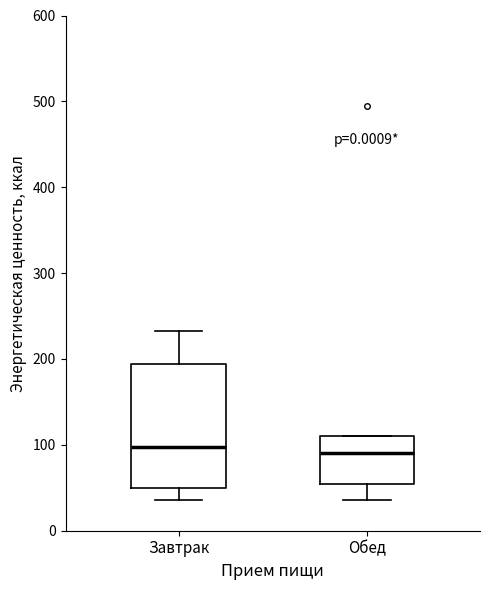

Where is the lower edge of the box for Обед on the y-axis? The values are not printed on the chart, so give them approximately, as read against the axis.

50